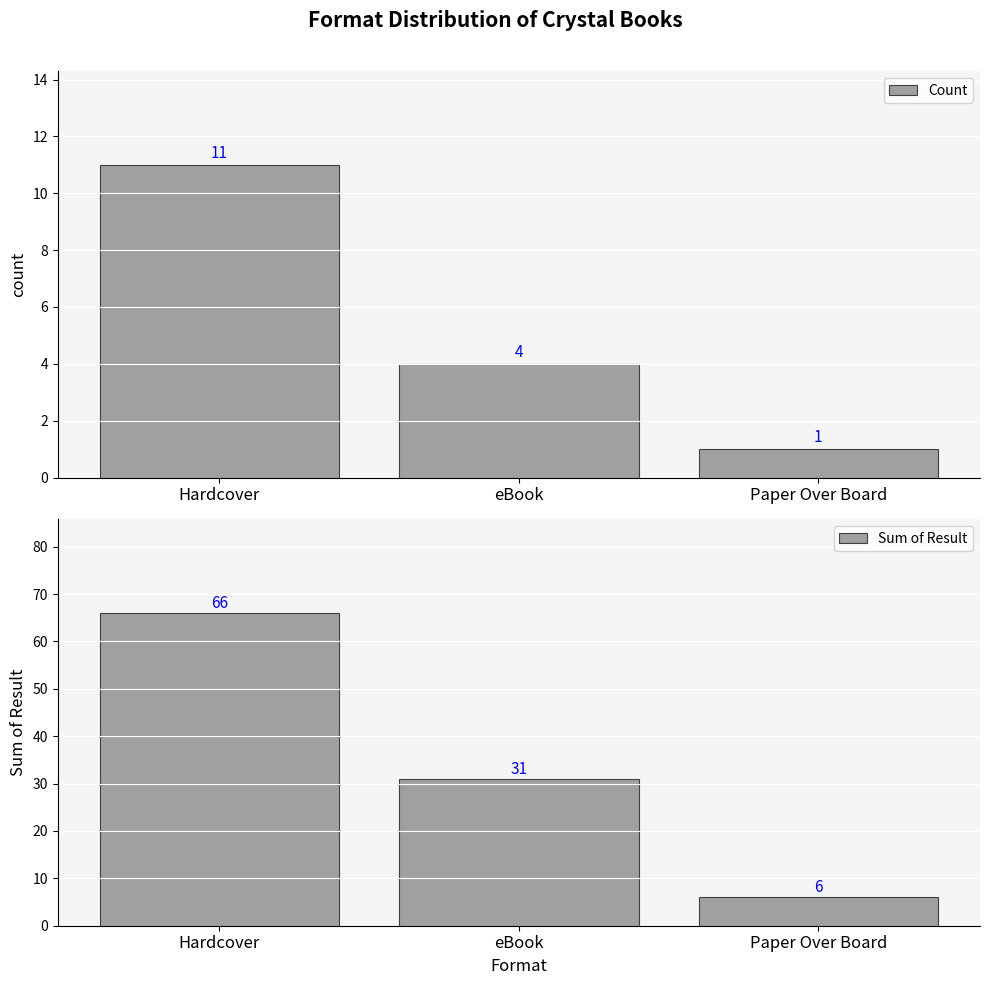

What is the maximum value for Sum of Result?

66